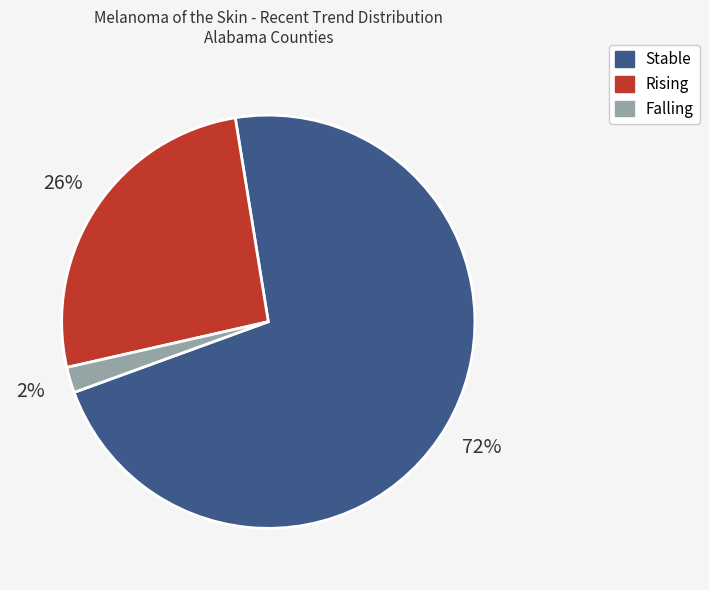

To the nearest percent, what is the average slice percentage?

33%